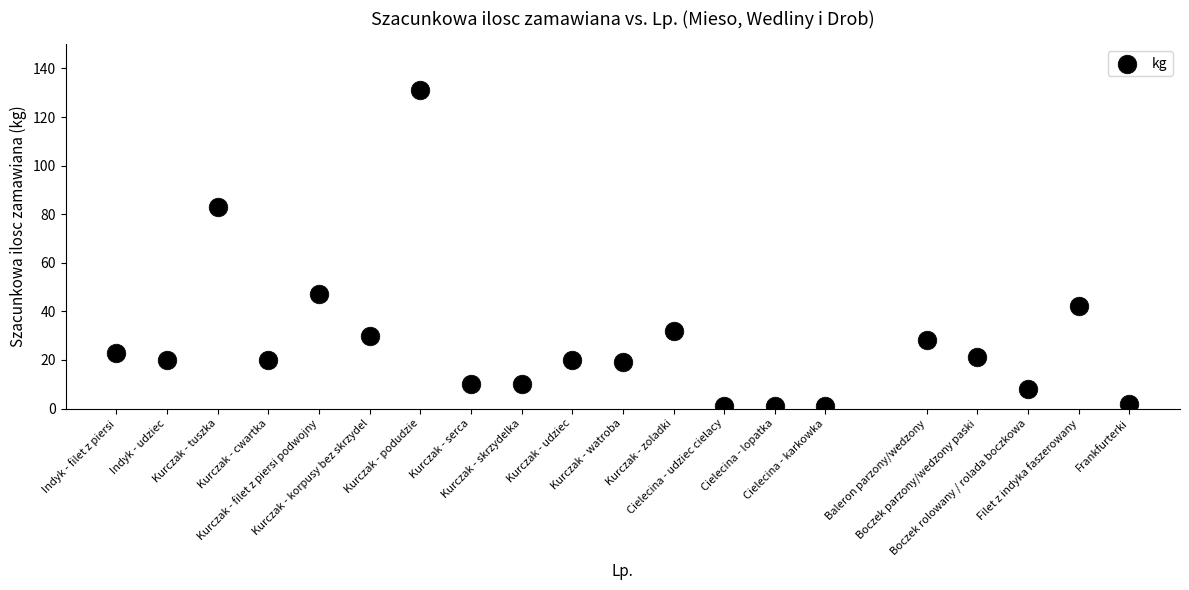

What is the range of Y values (max minus min)?

130